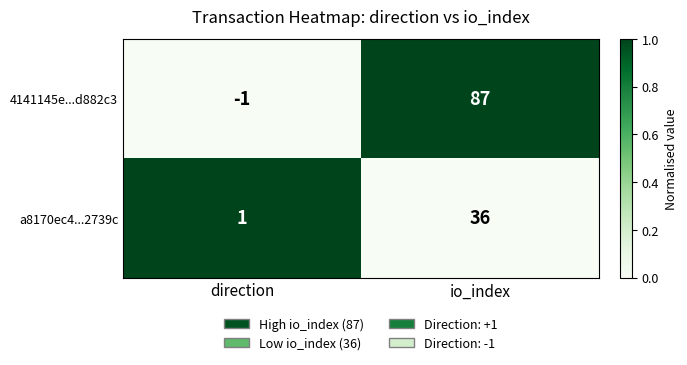

Between direction and io_index, which series saw the biggest shift?

4141145e...d882c3